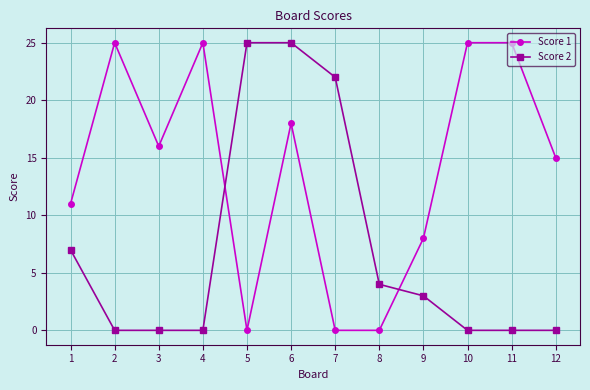

Read the Score 1 value at 2.

25